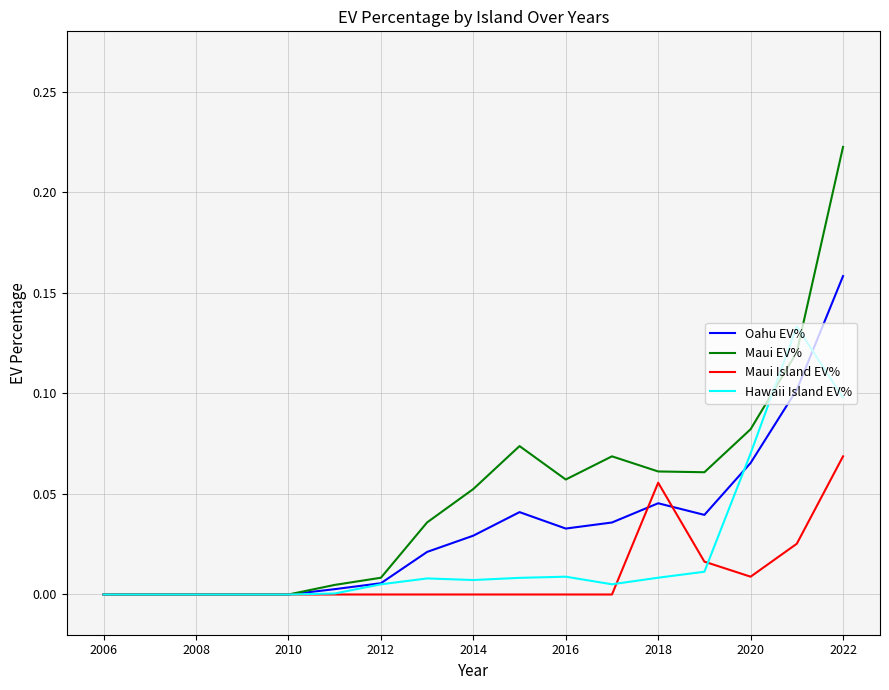

Which series has the largest total across all categories?

Maui EV%